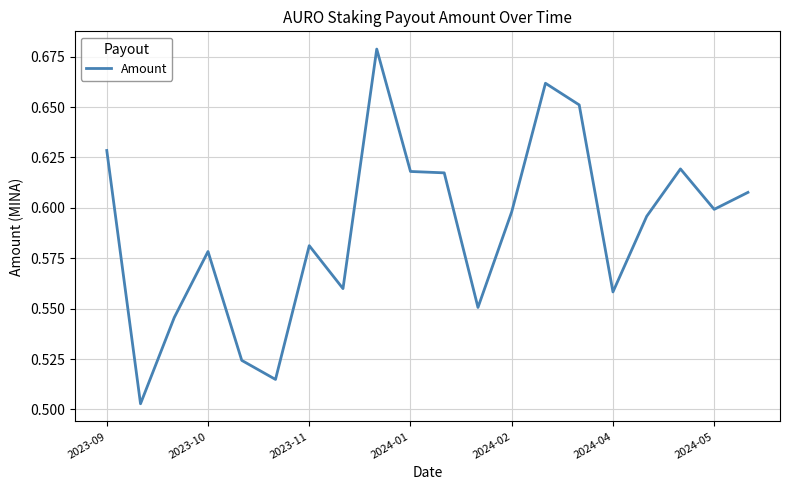

Does the chart have visible grid lines?

Yes